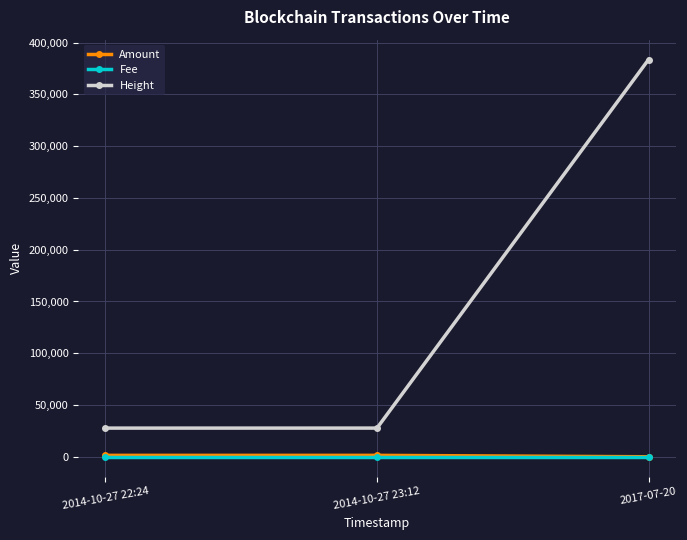

Is the value of Fee at 2014-10-27 23:12 greater than the value of Height at 2014-10-27 22:24?

No